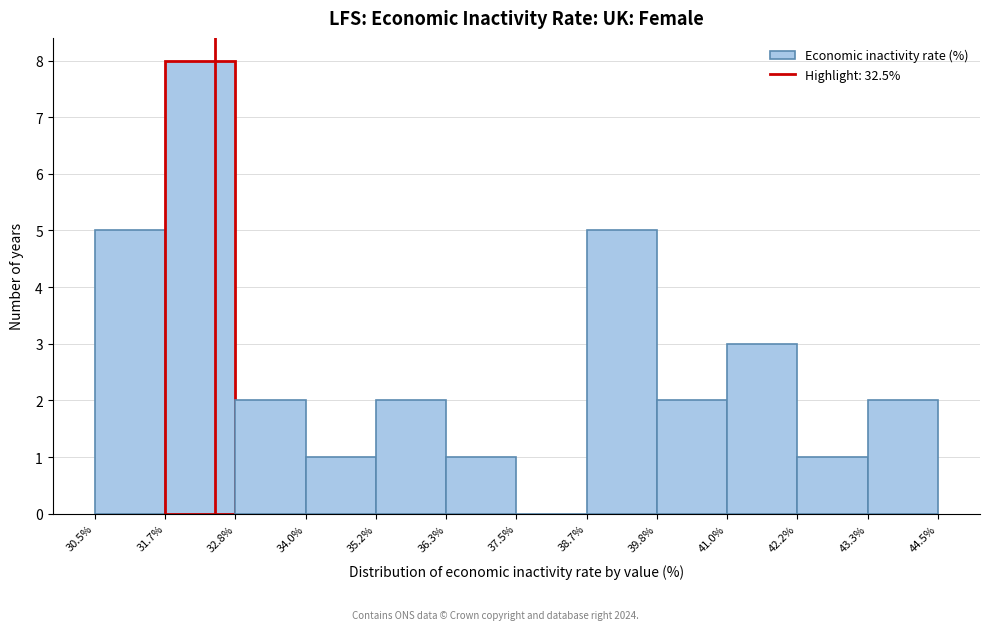

Reading left to right, transcribe this chart: for each bar, give the range it covers on the x-axis and its height. The values are not printed on the chart, so give them approximately, as read against the axis.

30.5% to 31.7%: 5
31.7% to 32.8%: 8
32.8% to 34.0%: 2
34.0% to 35.2%: 1
35.2% to 36.3%: 2
36.3% to 37.5%: 1
37.5% to 38.7%: 0
38.7% to 39.8%: 5
39.8% to 41.0%: 2
41.0% to 42.2%: 3
42.2% to 43.3%: 1
43.3% to 44.5%: 2